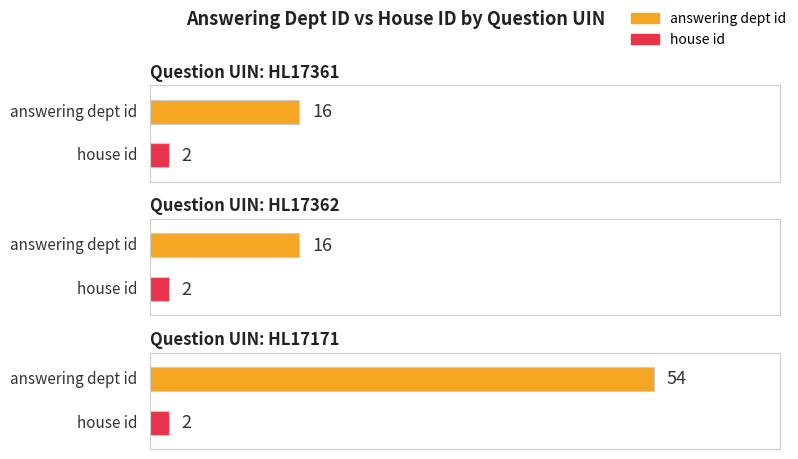

Read the answering dept id value at HL17361.

16